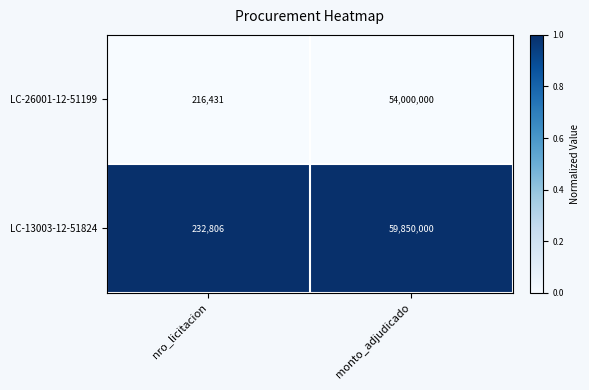

What is the total value across all series at nro_licitacion?

449237